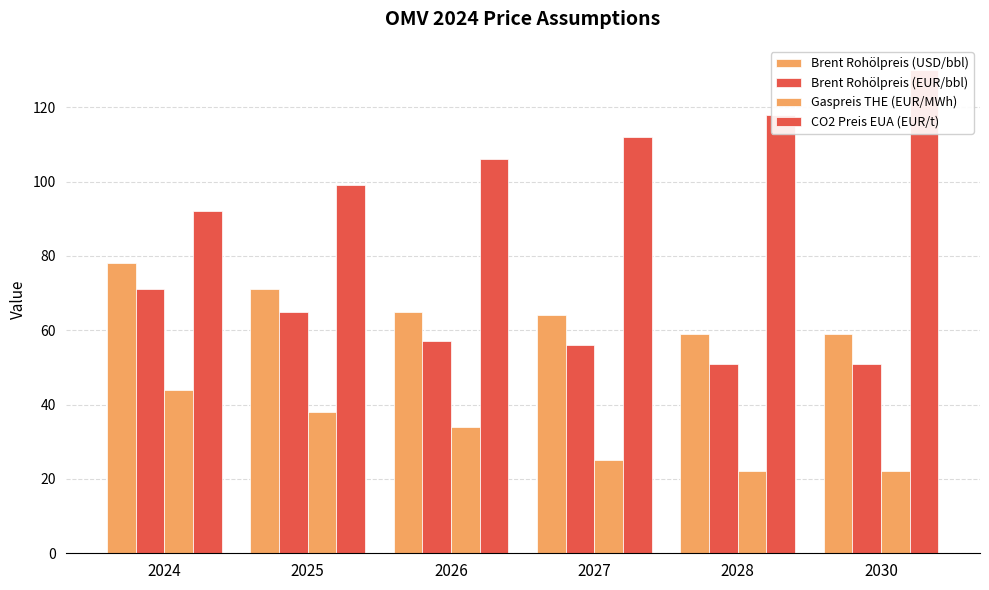

How many distinct data groups are displayed?

4